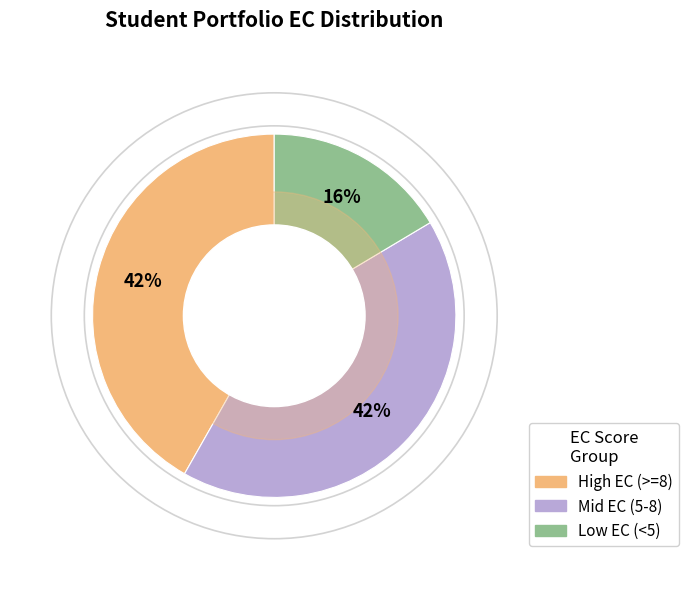

To the nearest percent, what is the average slice percentage?

33%